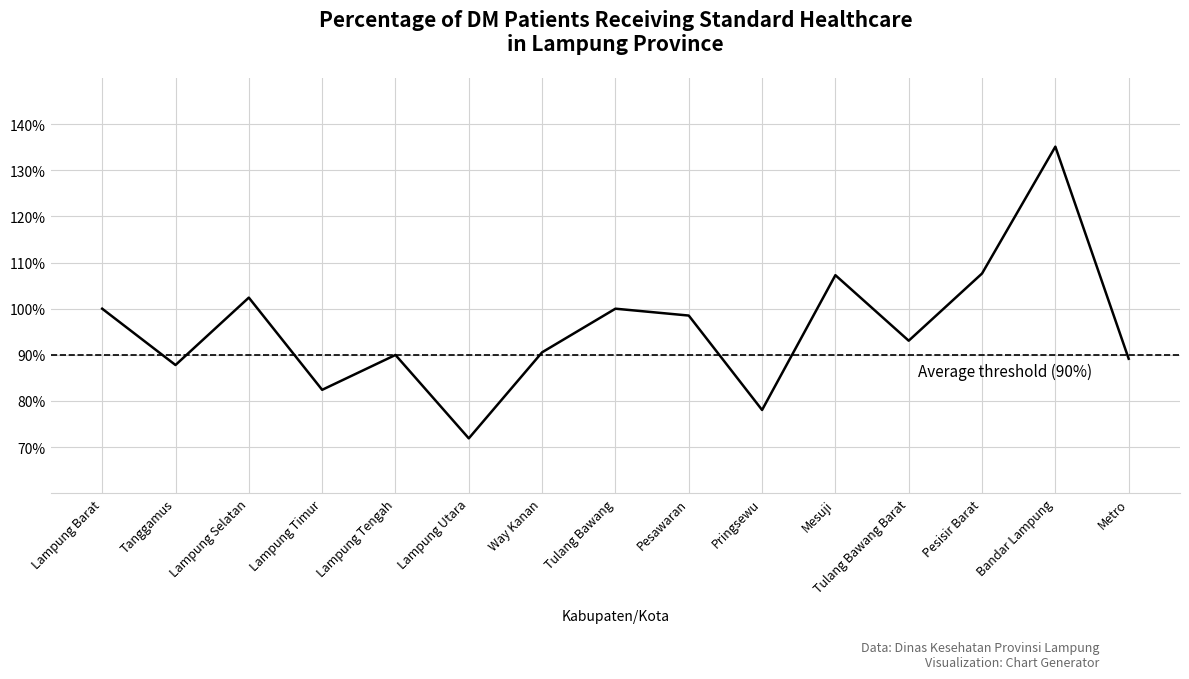

What is the sum of the values at Lampung Tengah and Way Kanan?

180.5